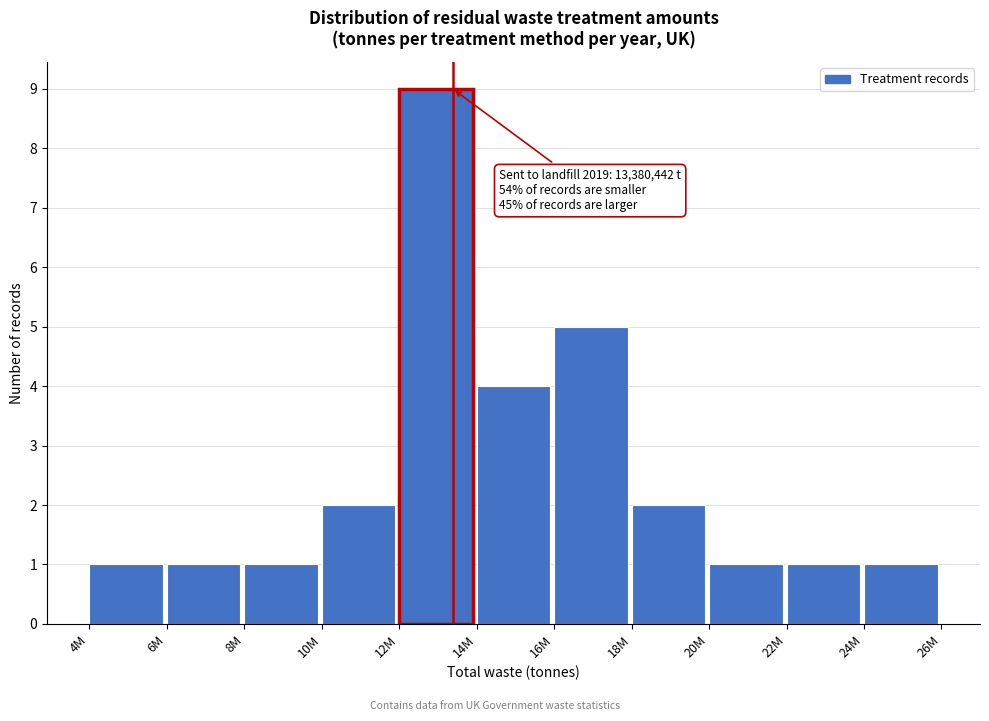

Reading left to right, extract all data points from this chart.

1	1	1	2	9	4	5	2	1	1	1